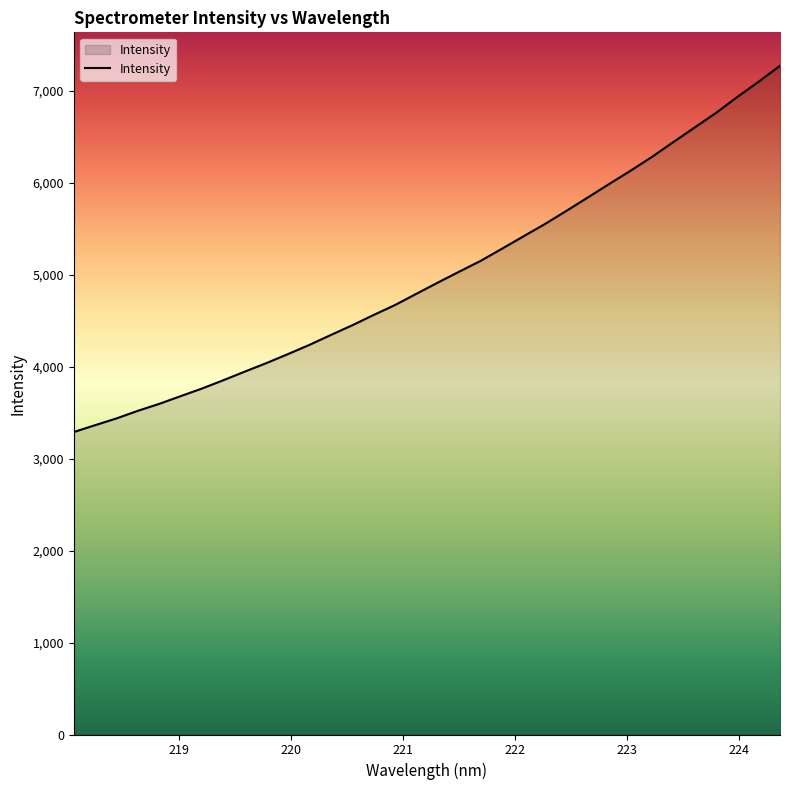

What is the minimum value shown in the chart?

3289.6